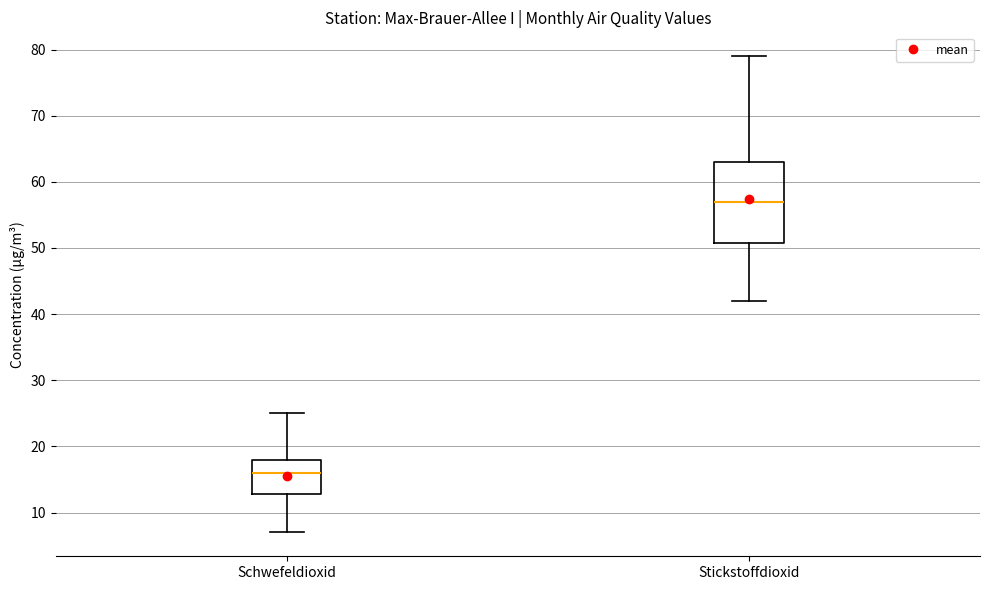

Which box's median line is the highest?

Stickstoffdioxid